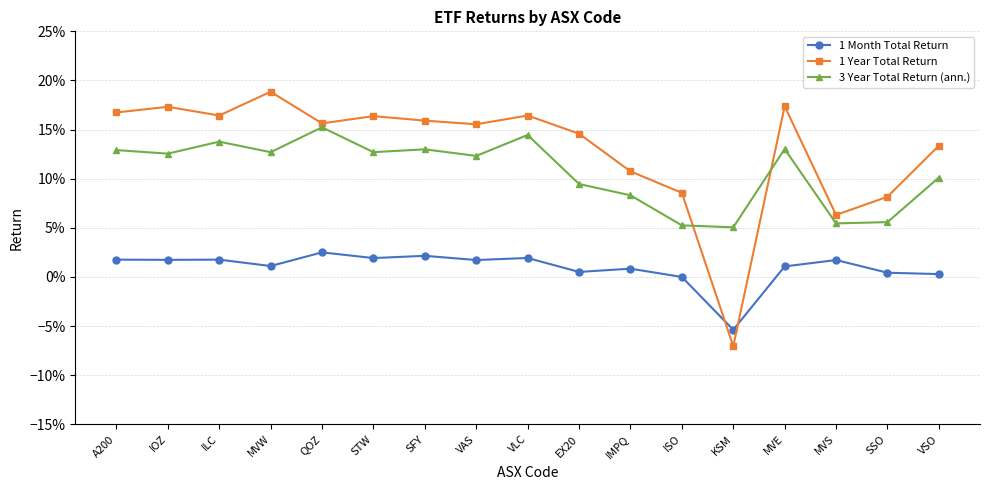

True or false: 1 Year Total Return has more than 1 points higher than both neighbors.

True